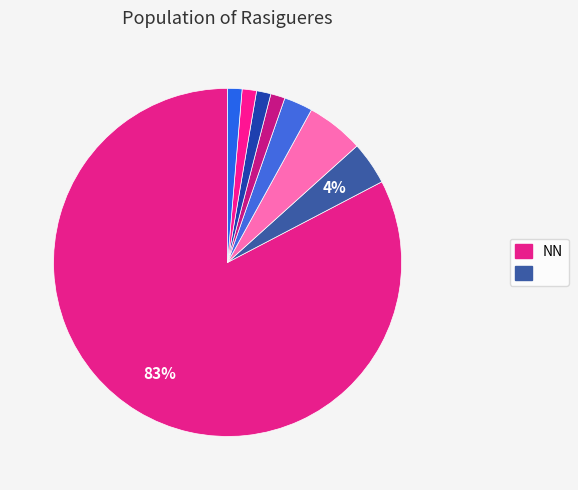

Which slice is the largest?

NN